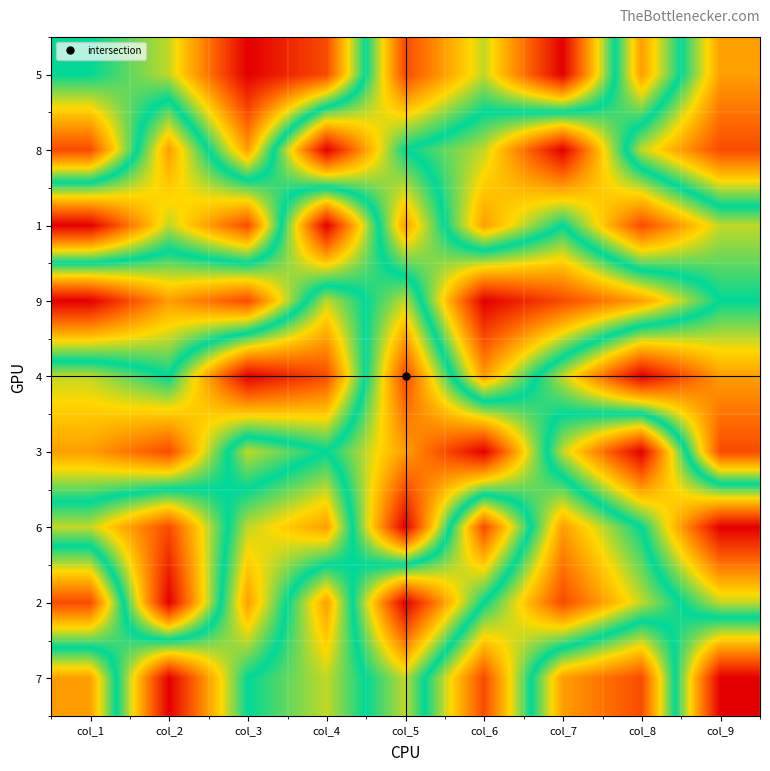

At which category is the sum across all series the highest?

col_1